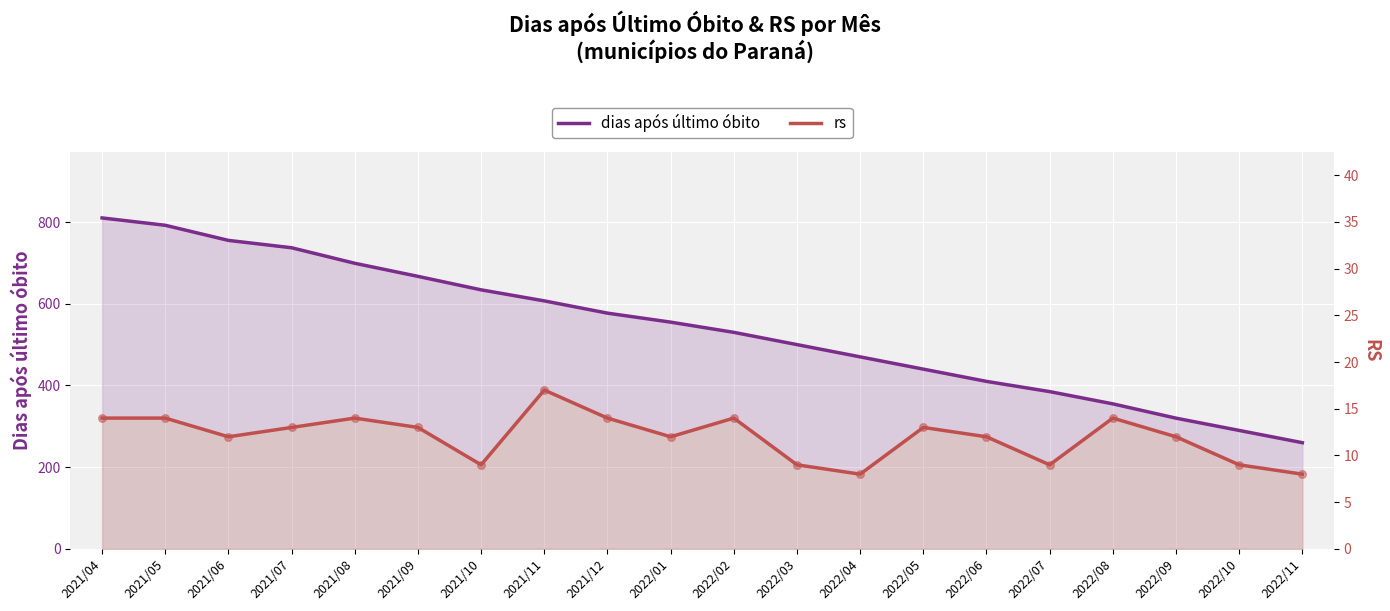

Is the value of rs at 2021/10 greater than the value of dias após último óbito at 2021/11?

No